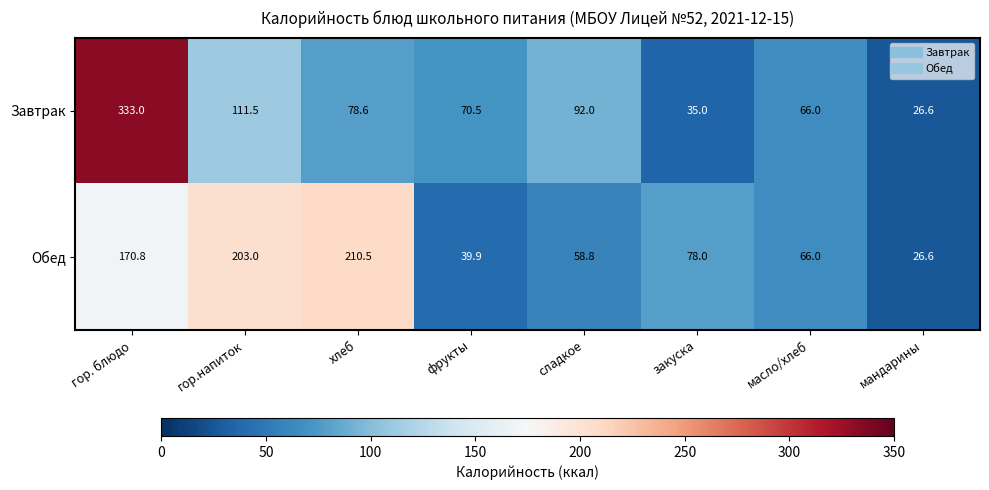

The Обед series shows 26.6 at мандарины. True or false?

True